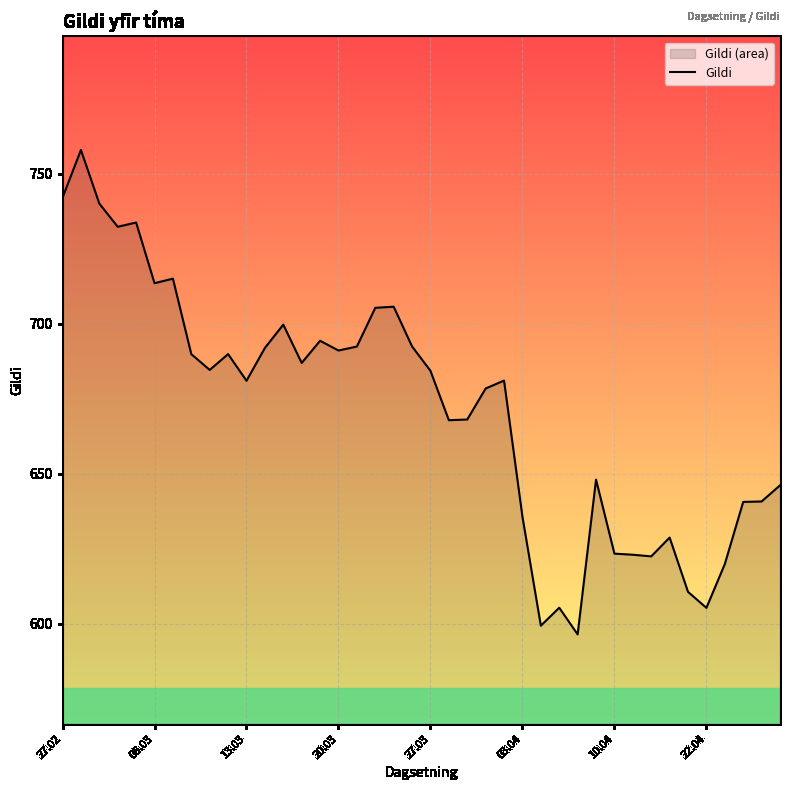

What is the value of the 6th point from the left?

713.5